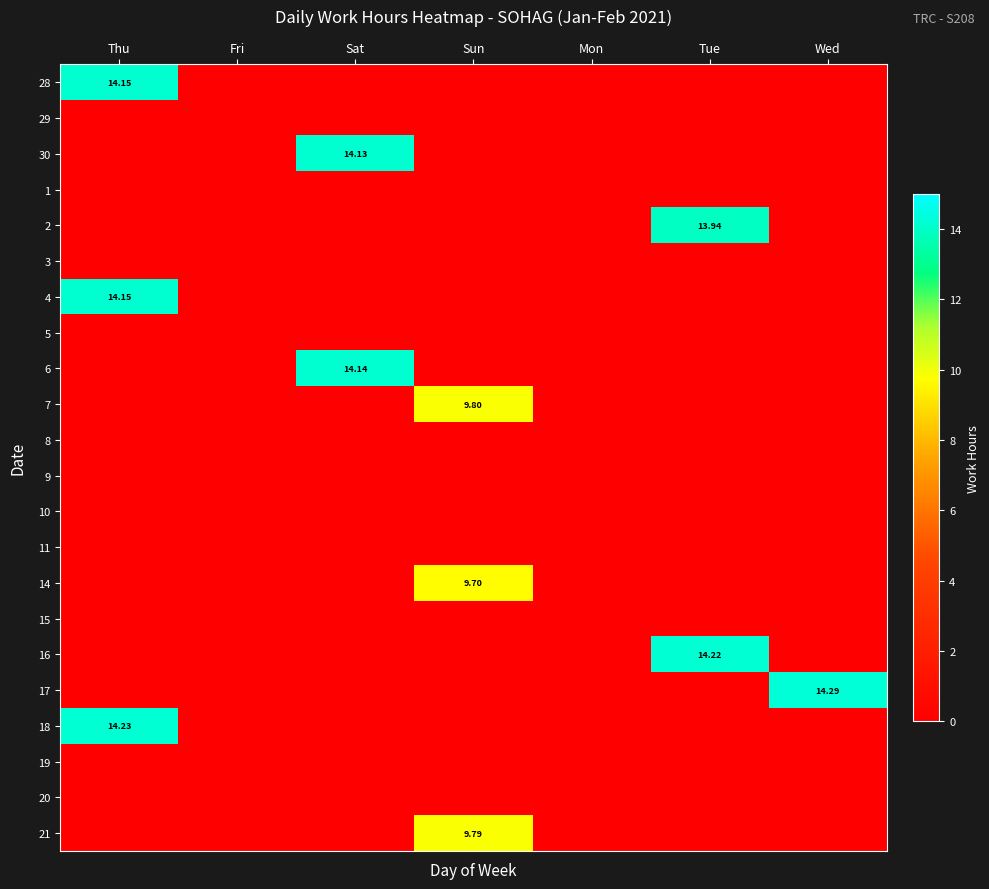

How many categories are shown in the chart?

7